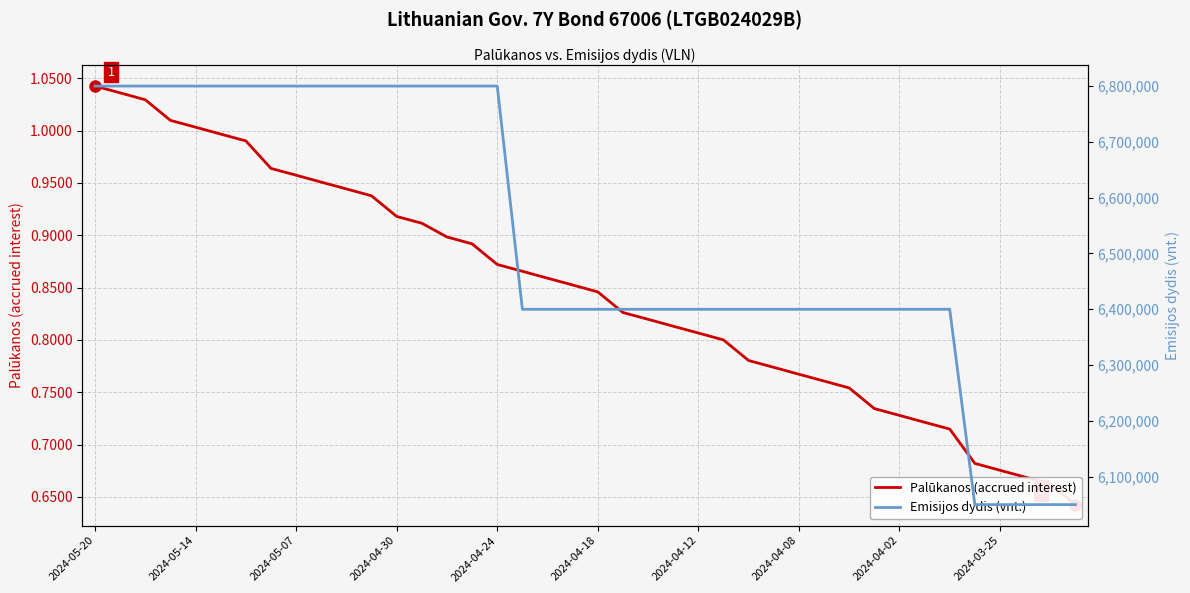

How many values in the Emisijos dydis (vnt.) series exceed 6400000?

17